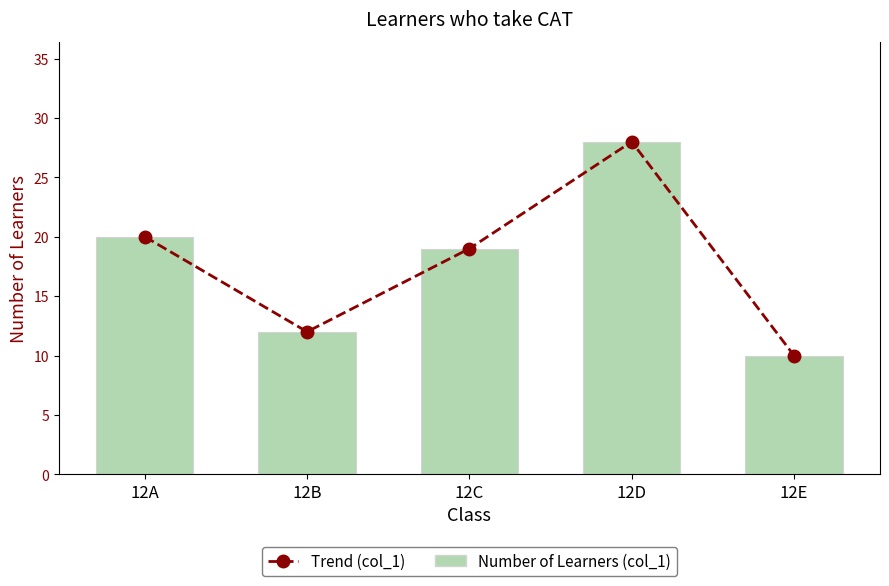

What is the total value across all series at 12A?

40